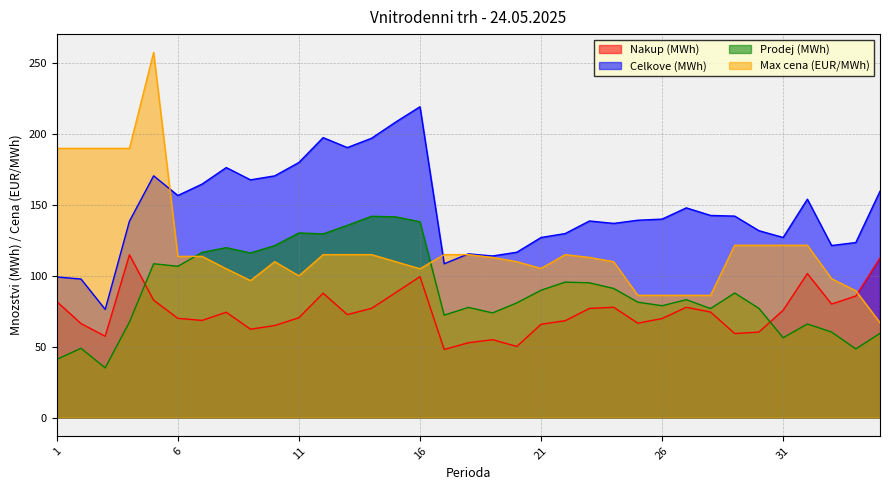

Where is the first local minimum for Celkove (MWh)?

3